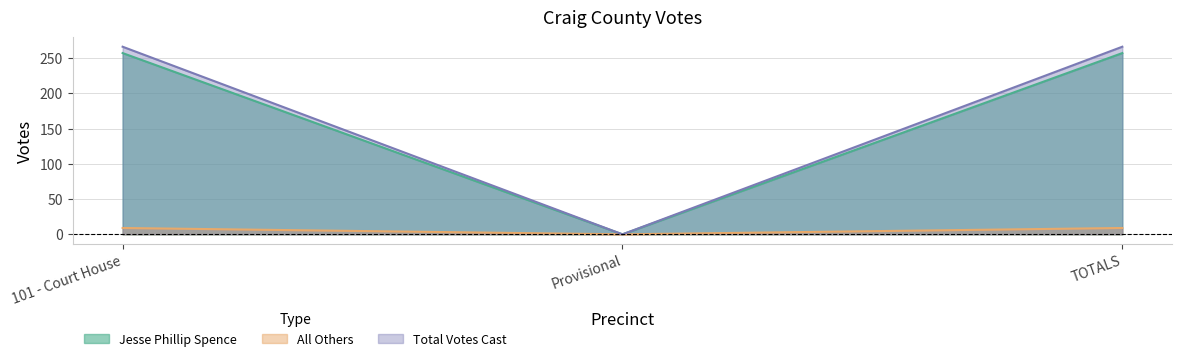

How many categories are shown in the chart?

3